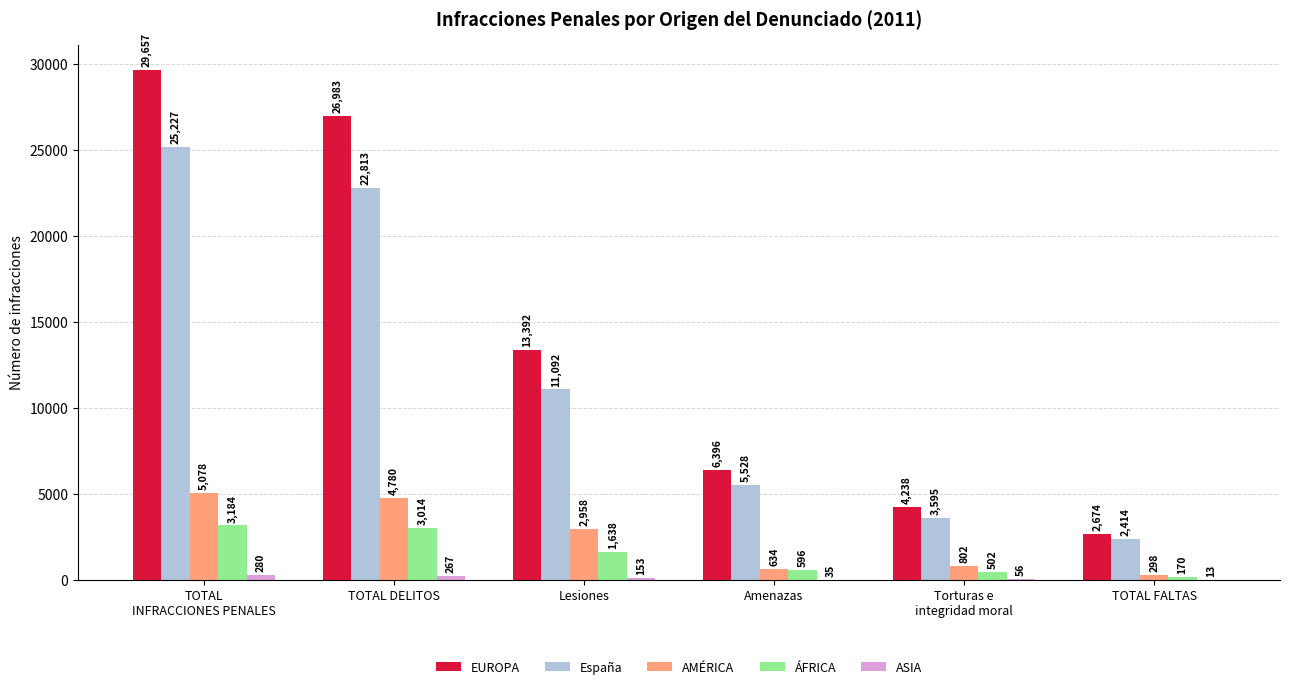

True or false: España has a value of 5528 at Amenazas.

True